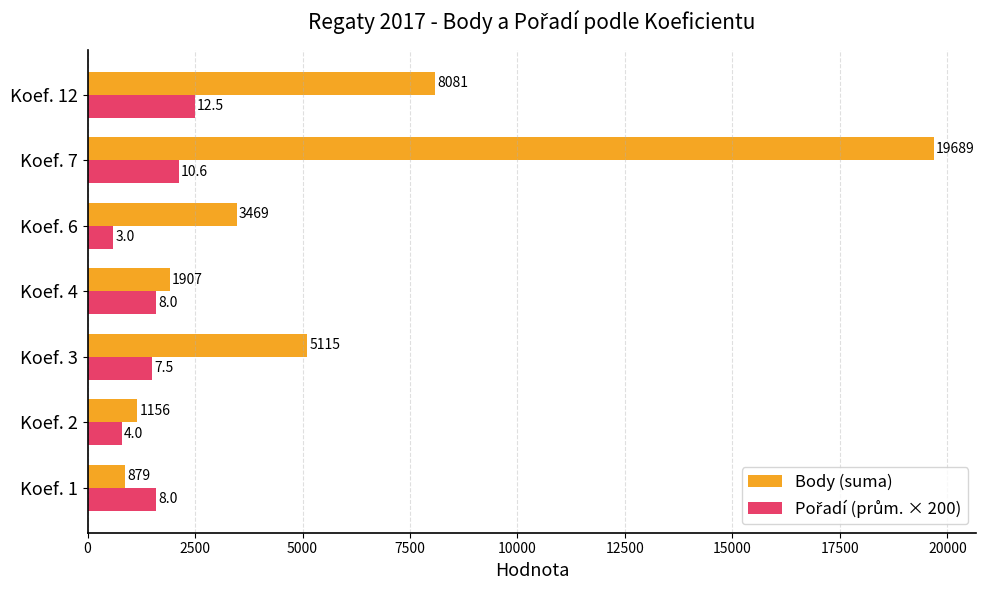

Read the Body (suma) value at Koef. 2, to the nearest 10.

1160